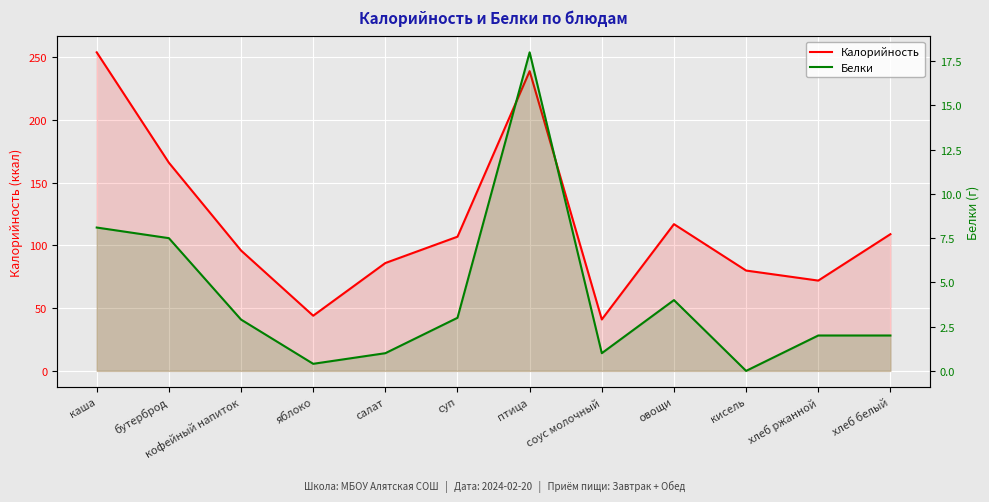

What are all the series names shown in the legend?

Калорийность, Белки